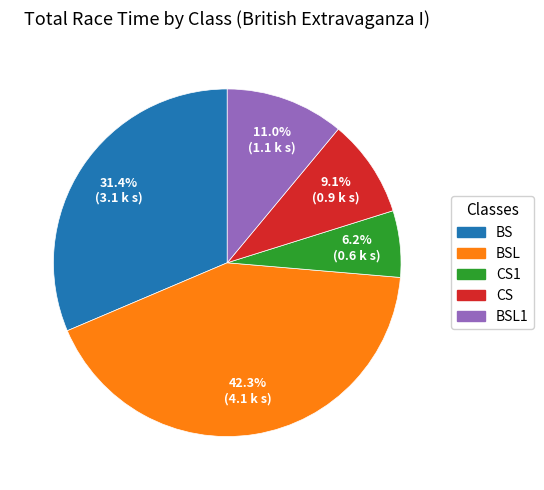

Is there any slice that represents more than half of the pie?

No